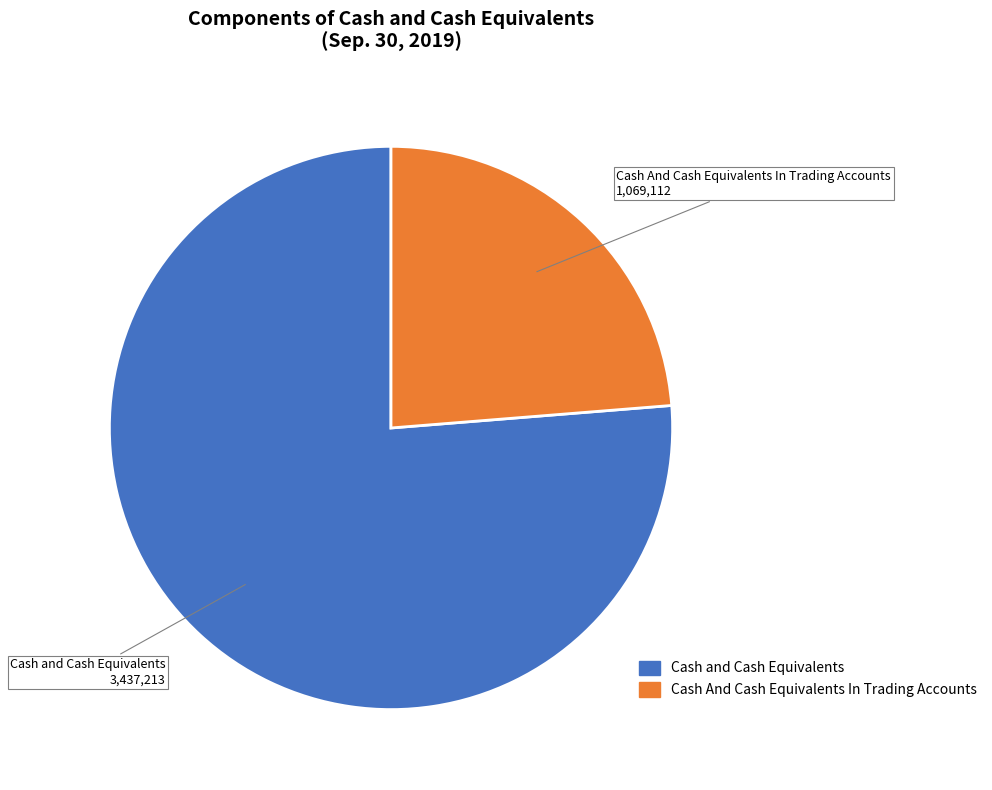

How many slices are in this pie chart?

2